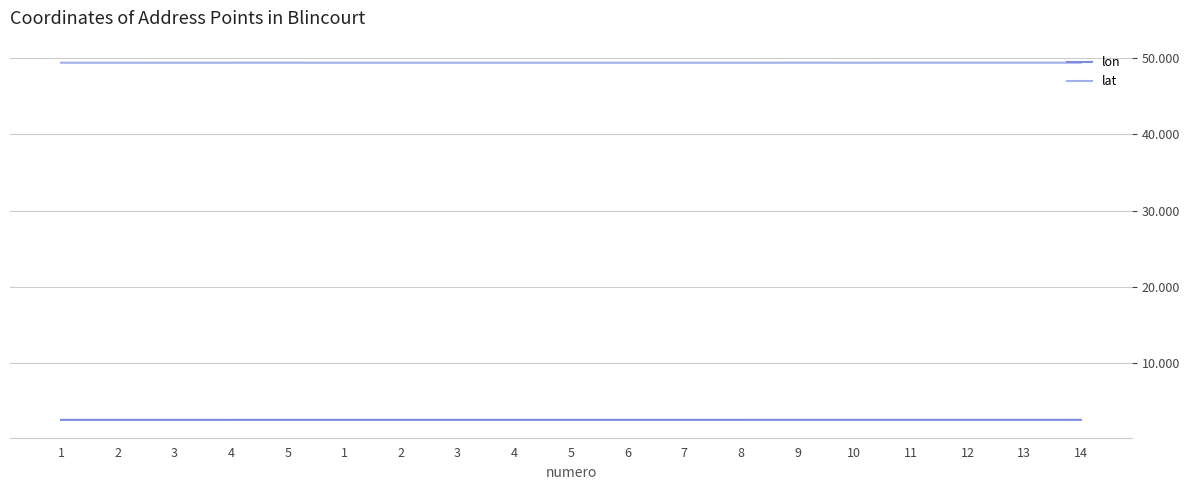

List the series in order of their peak value, highest first.

lat, lon